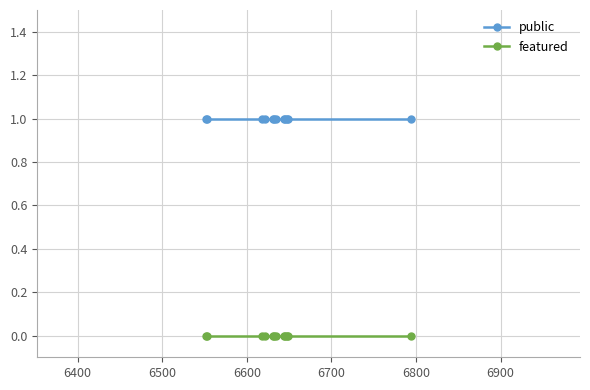

List the series in order of their peak value, highest first.

public, featured